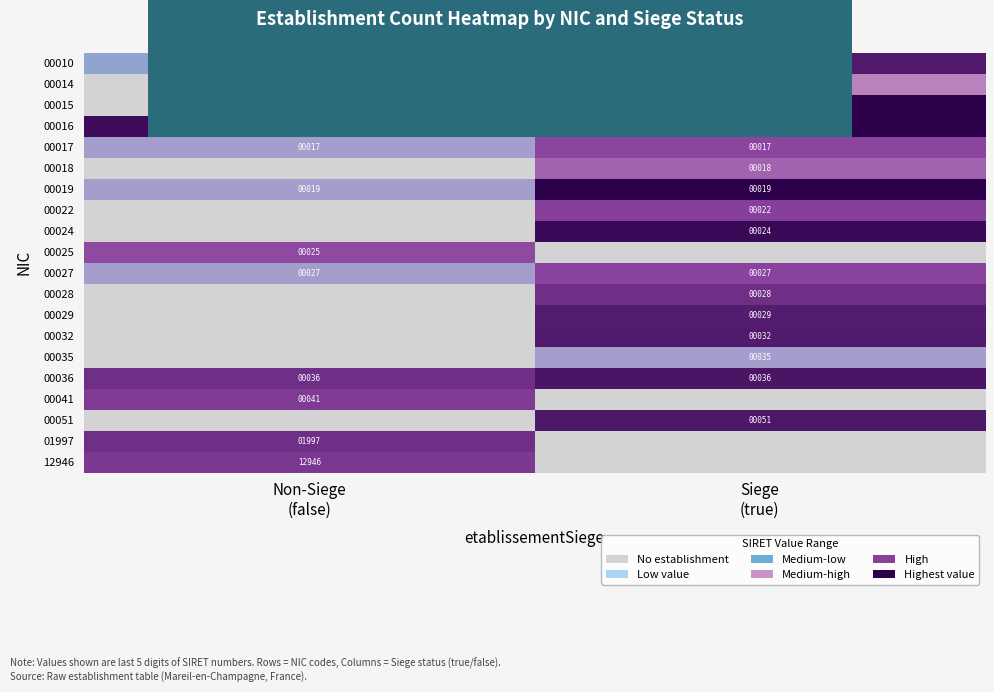

What is the average value of the 00016 series?

16